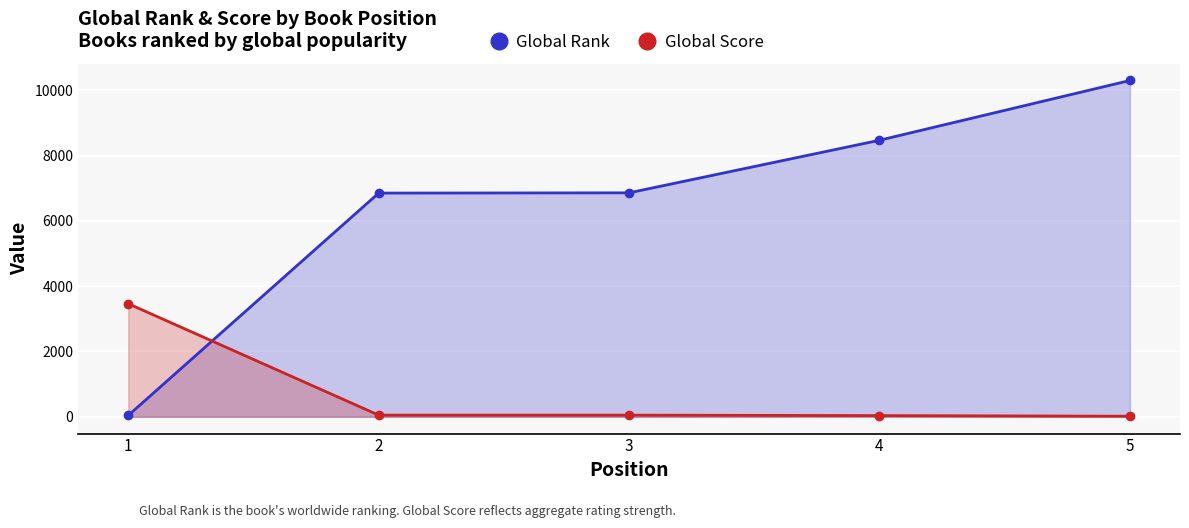

What is the highest value of the Global Rank series?

10303